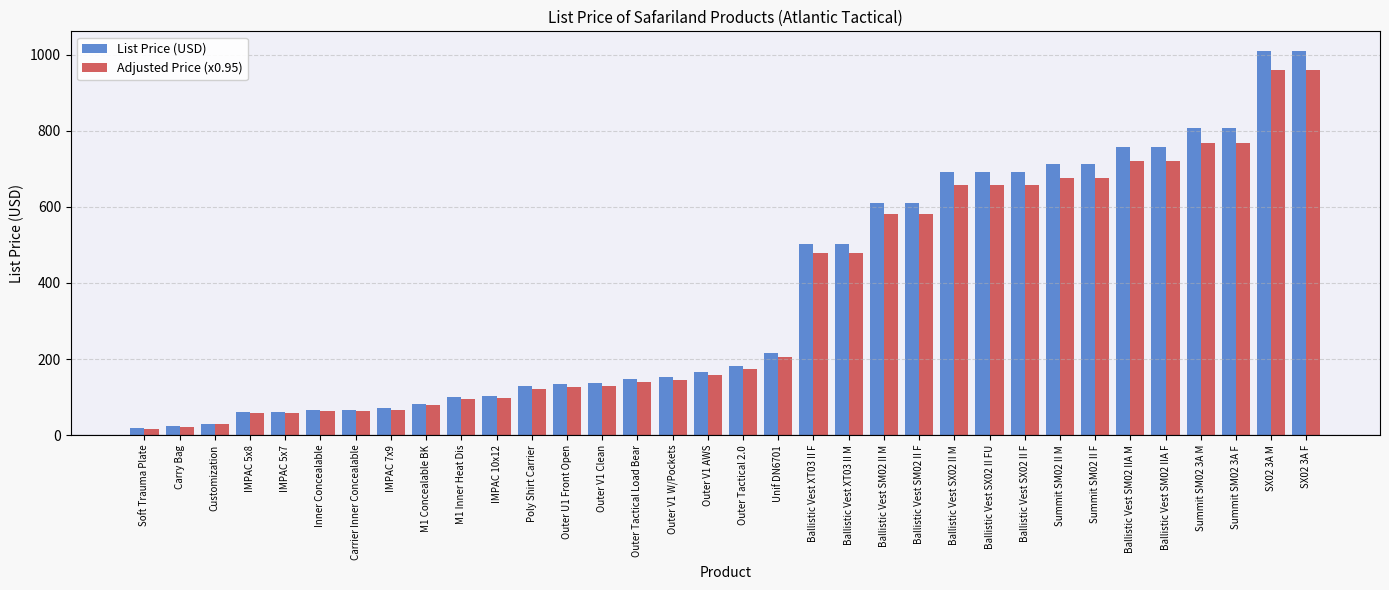

How many groups of bars are there?

34